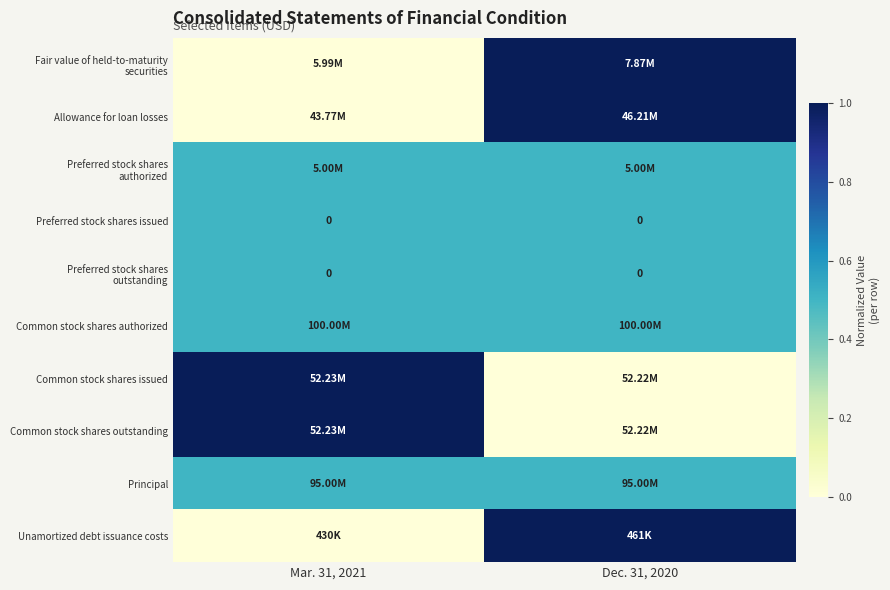

At which category does the chart reach its minimum across all series?

Mar. 31, 2021